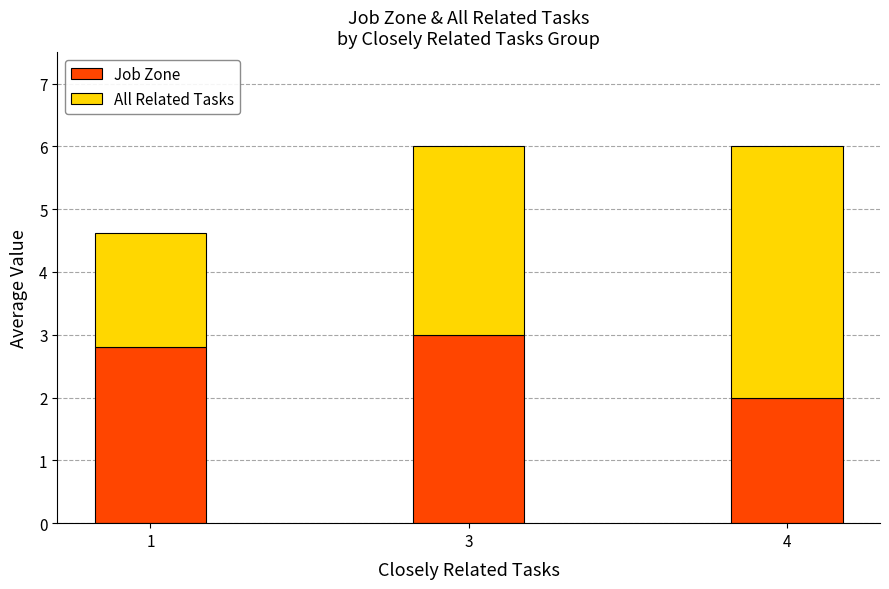

What is the maximum value for Job Zone?

3.0